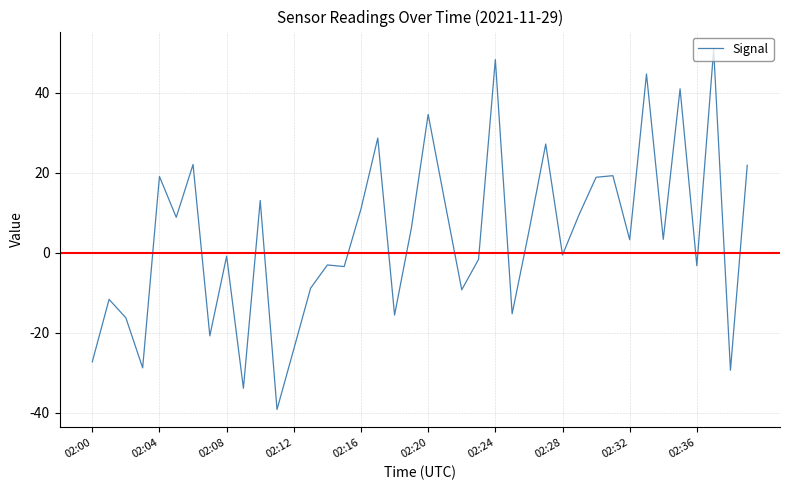

What is the minimum value shown in the chart?

-39.1